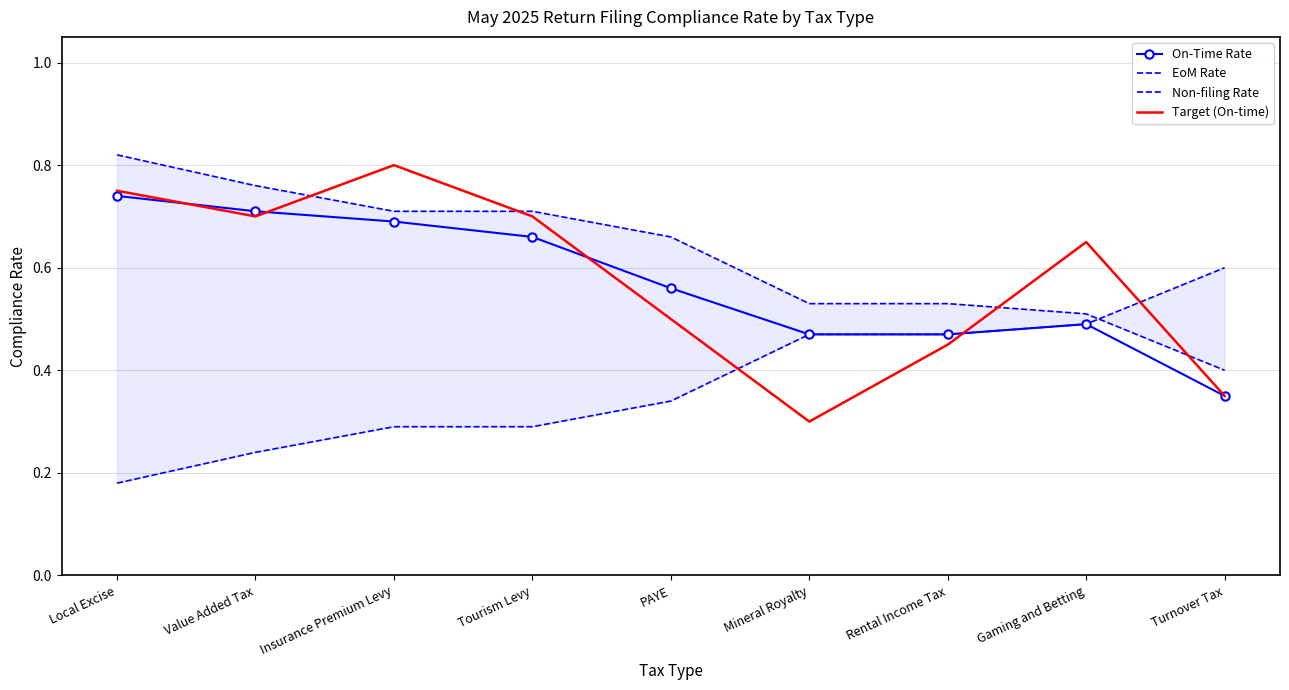

Where is Target (On-time) nearest to the value 0?

Mineral Royalty